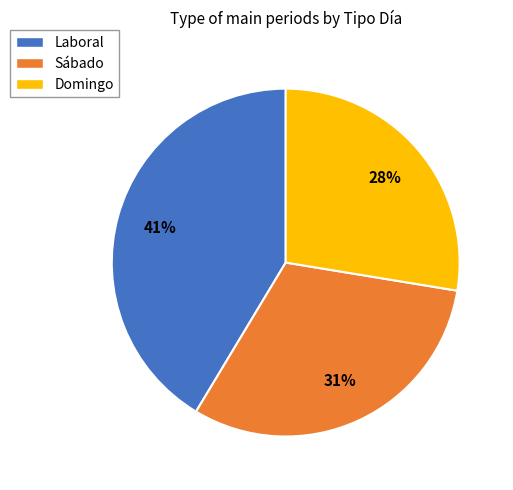

The Sábado slice represents 31% of the pie. True or false?

True